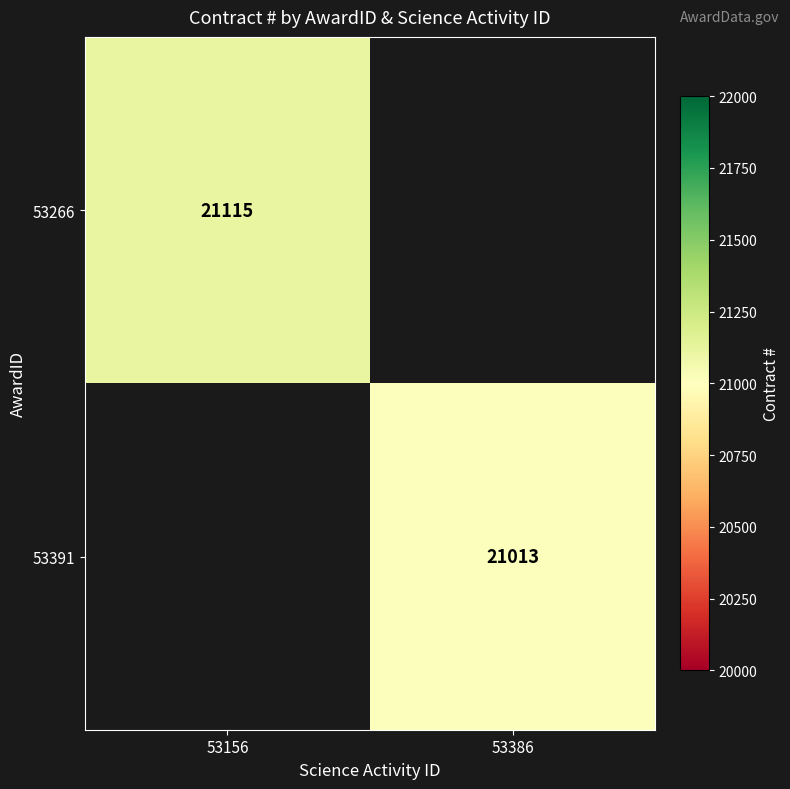

At how many categories does at least one series exceed 21060?

1